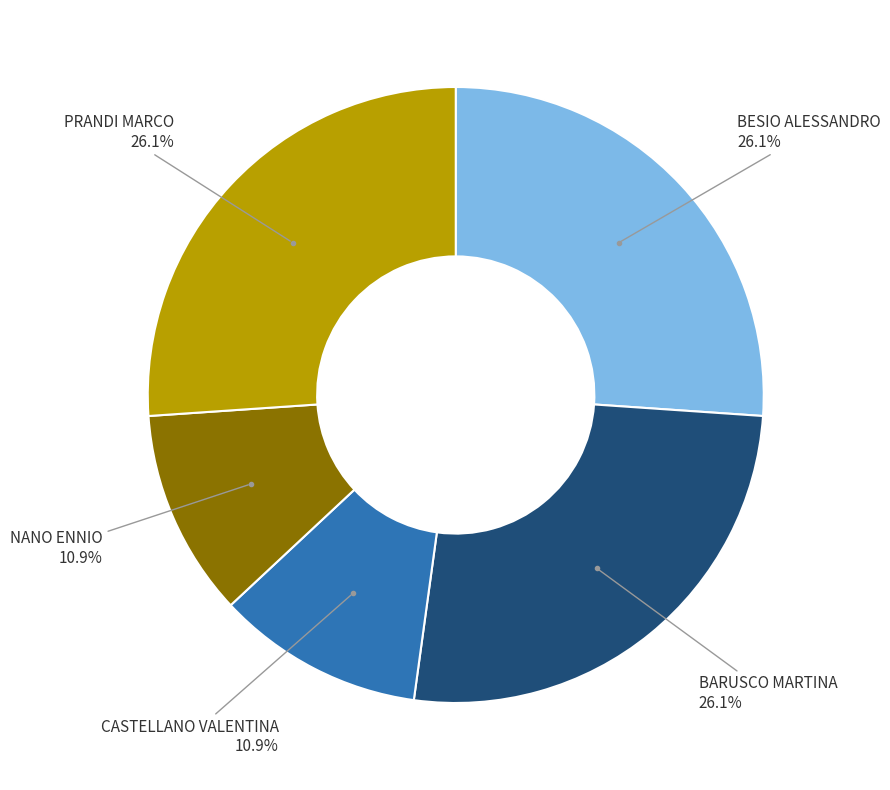

Is there any slice that represents more than half of the pie?

No